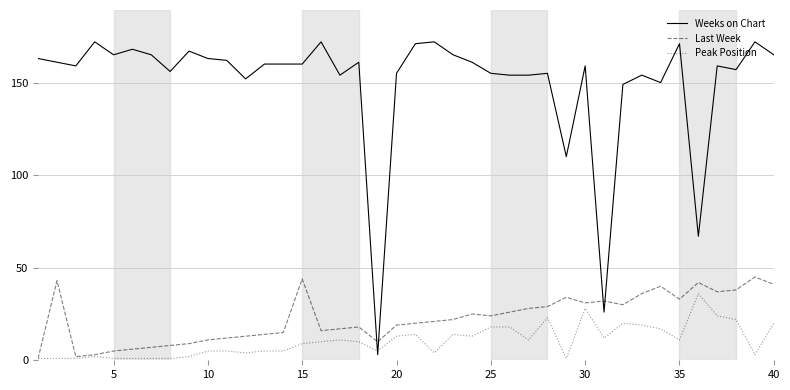

Which series ends up on top after the final intersection of Last Week and Weeks on Chart?

Weeks on Chart